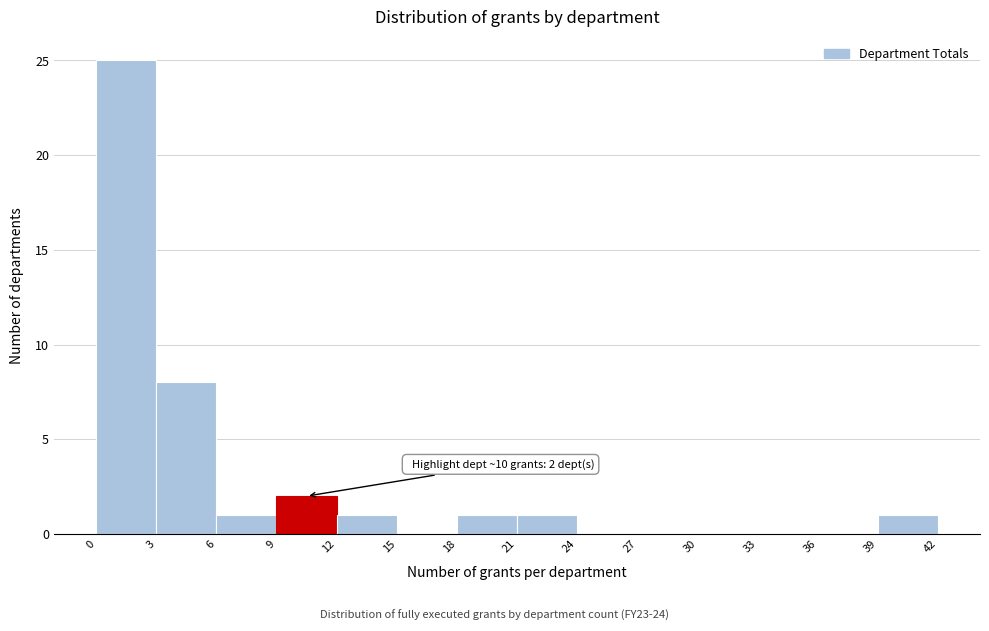

Over which range of the x-axis is the bar tallest?

0 to 3